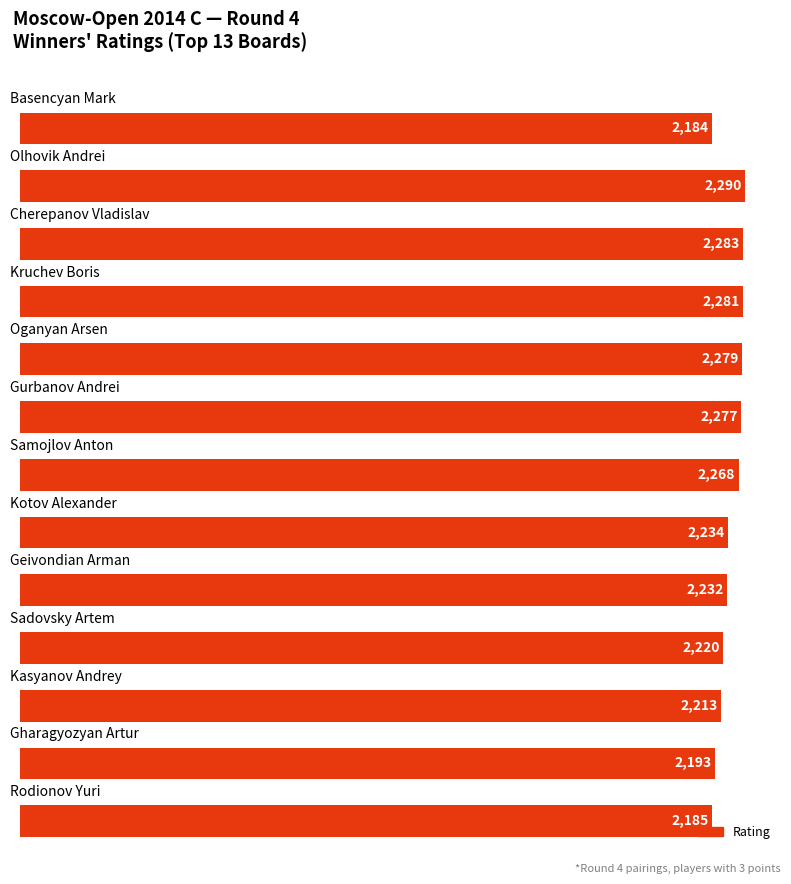

What is the value of the 3rd bar from the top?

2283